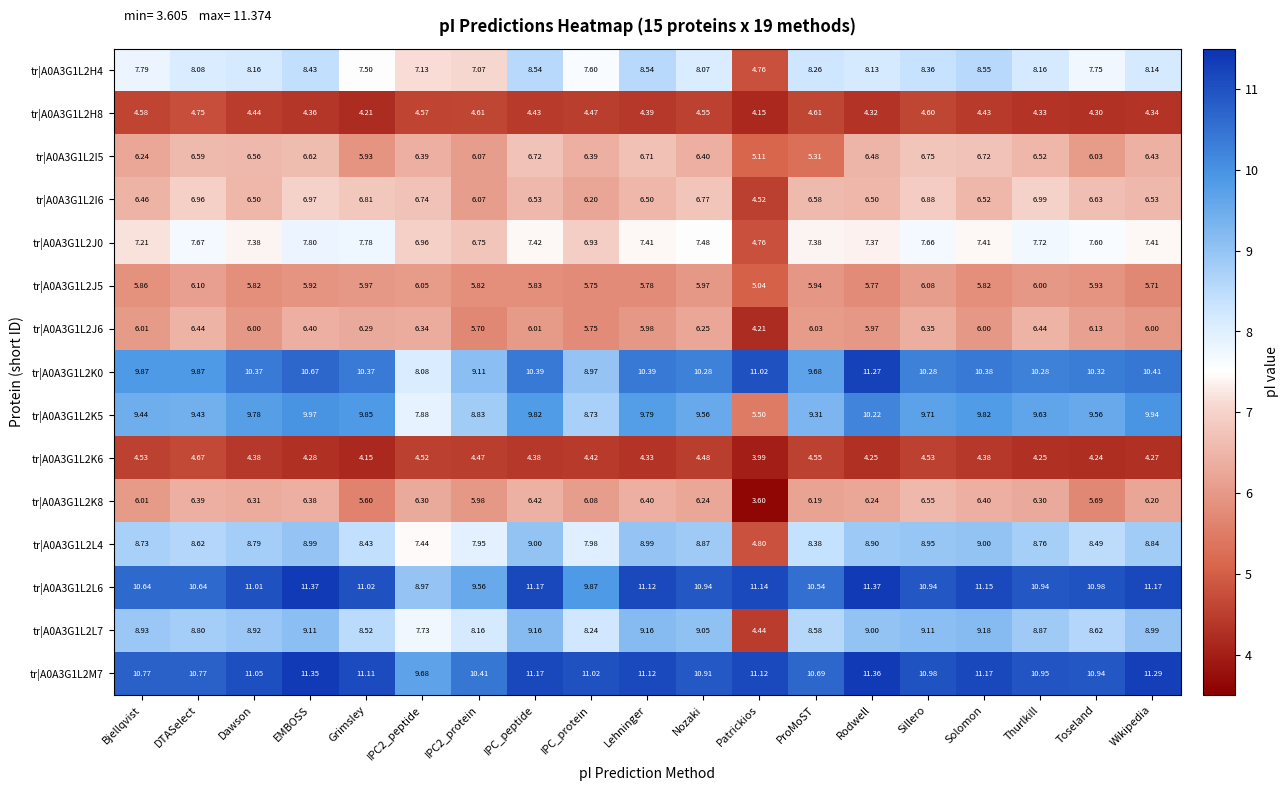

Read the tr|A0A3G1L2I6 value at Thurlkill.

7.0